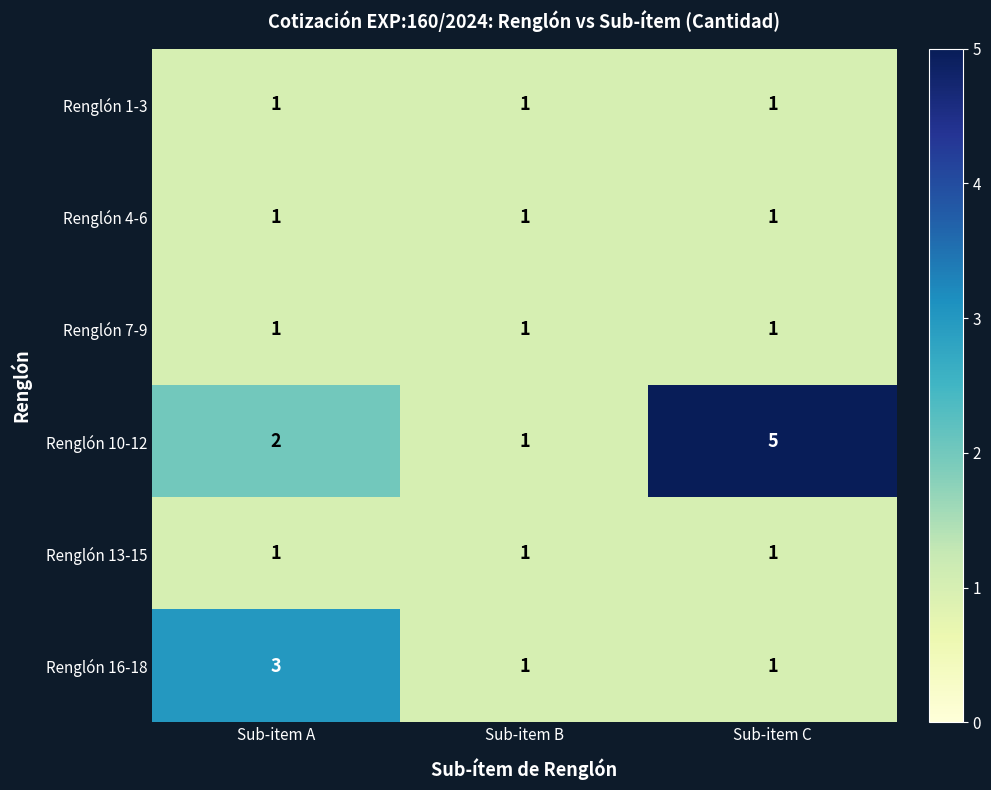

Which series has the largest total across all categories?

Renglón 10-12